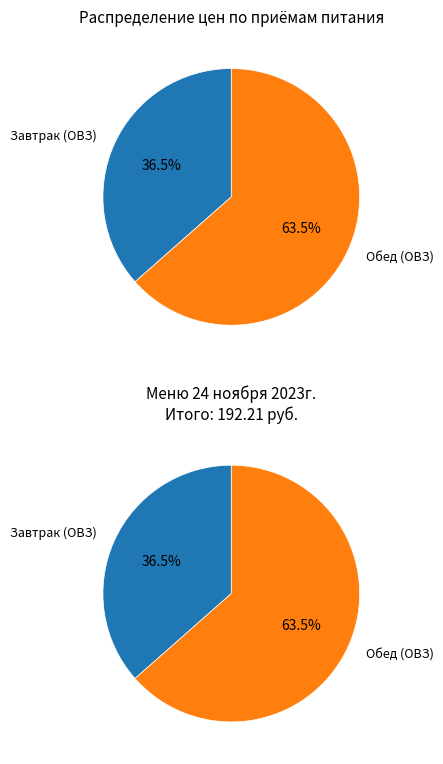

Approximately how many times larger is the value at Завтрак (ОВЗ) compared to Обед (ОВЗ)?

0.6